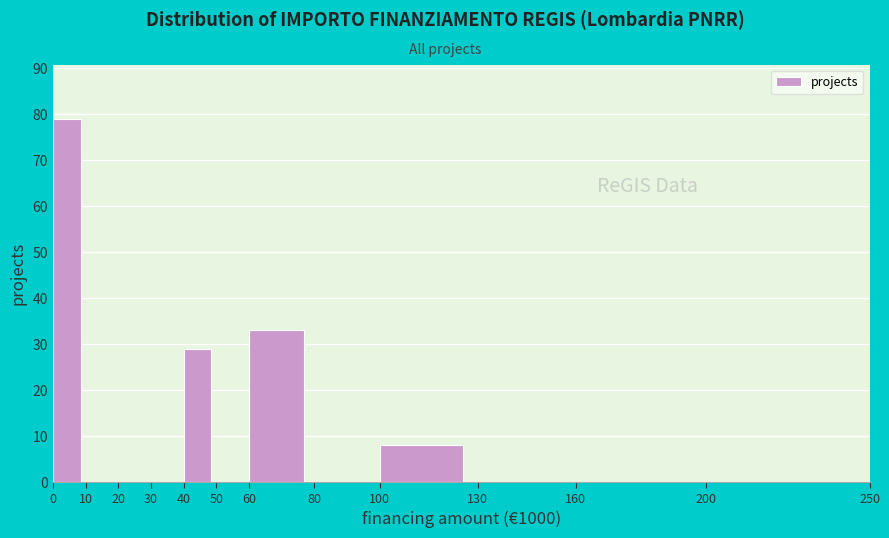

Reading left to right, transcribe all the data shown in this chart.

0=79	10=0	20=0	30=0	40=29	50=0	60=33	80=0	100=8	130=0	160=0	200=0